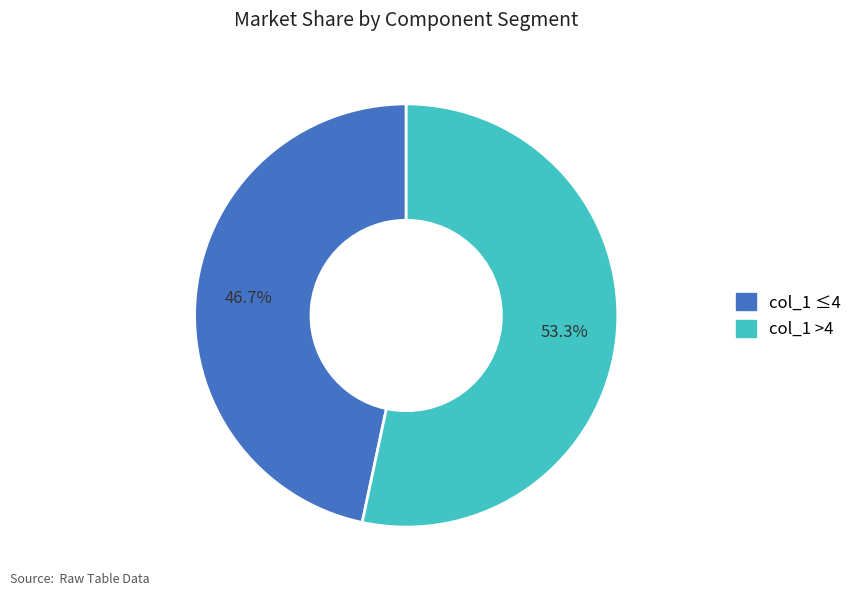

Is there any slice that represents more than half of the pie?

Yes